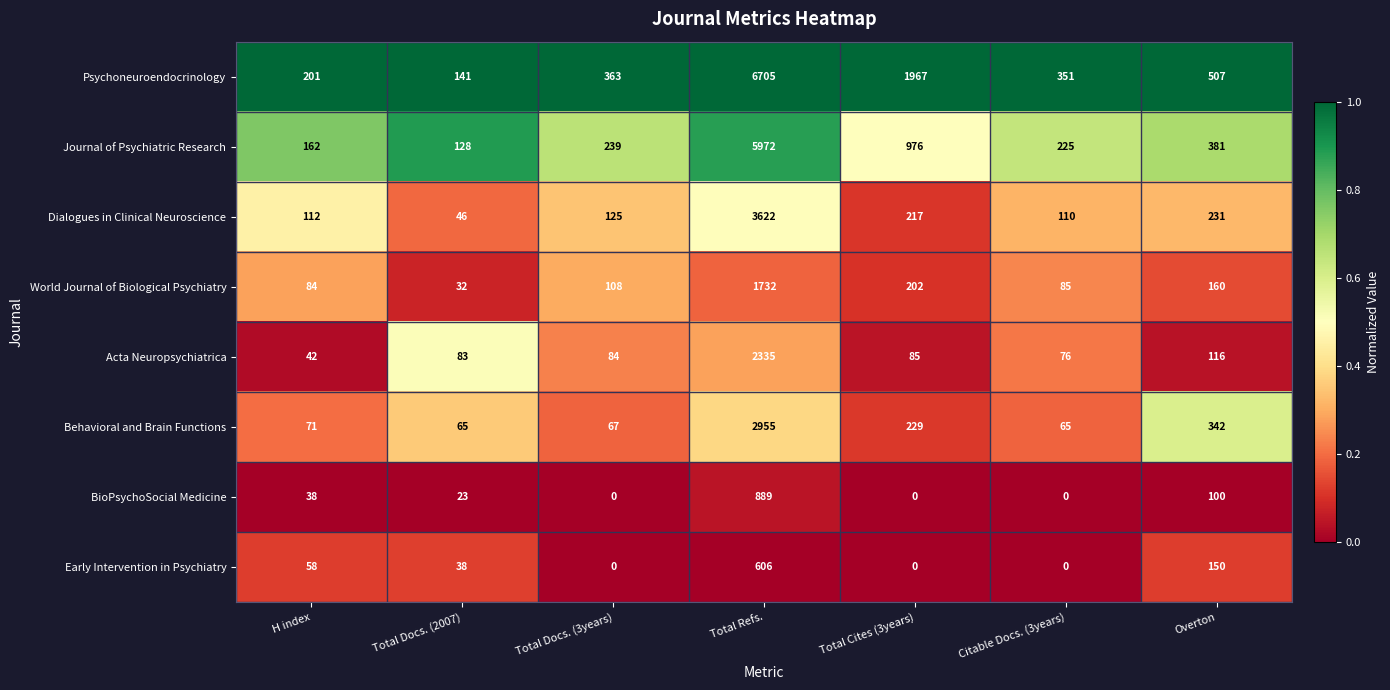

List the series in order of their peak value, lowest first.

Early Intervention in Psychiatry, BioPsychoSocial Medicine, World Journal of Biological Psychiatry, Acta Neuropsychiatrica, Behavioral and Brain Functions, Dialogues in Clinical Neuroscience, Journal of Psychiatric Research, Psychoneuroendocrinology